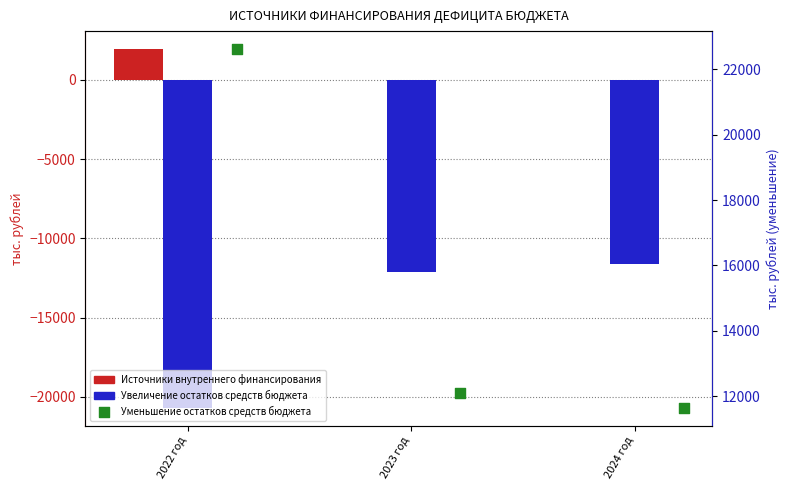

What are all the series names shown in the legend?

Источники внутреннего финансирования, Увеличение остатков средств бюджета, Уменьшение остатков средств бюджета